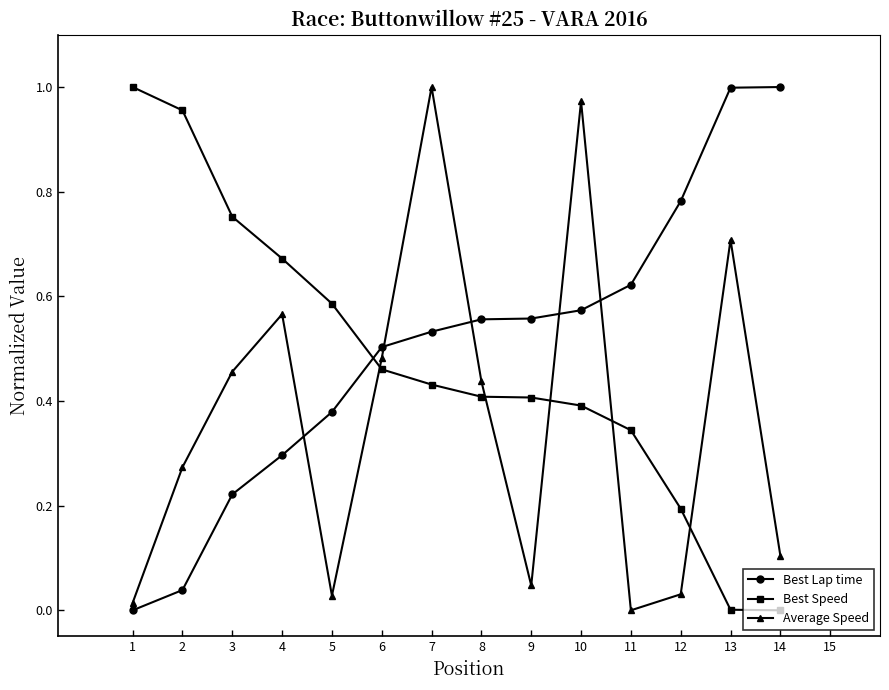

Is it true that Average Speed equals 0.1 at 8?

False